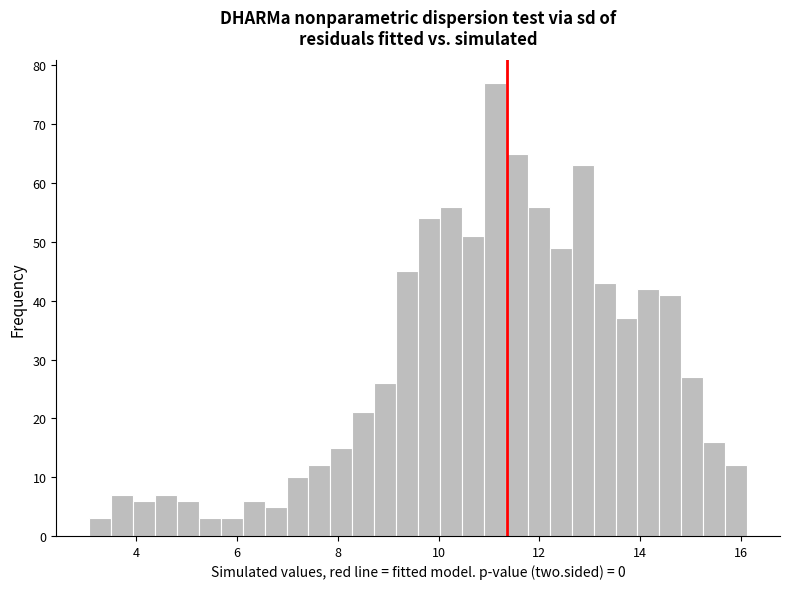

Around what value on the x-axis is the tallest bar? Give the approximate position of its centre, as read against the axis.

11.2